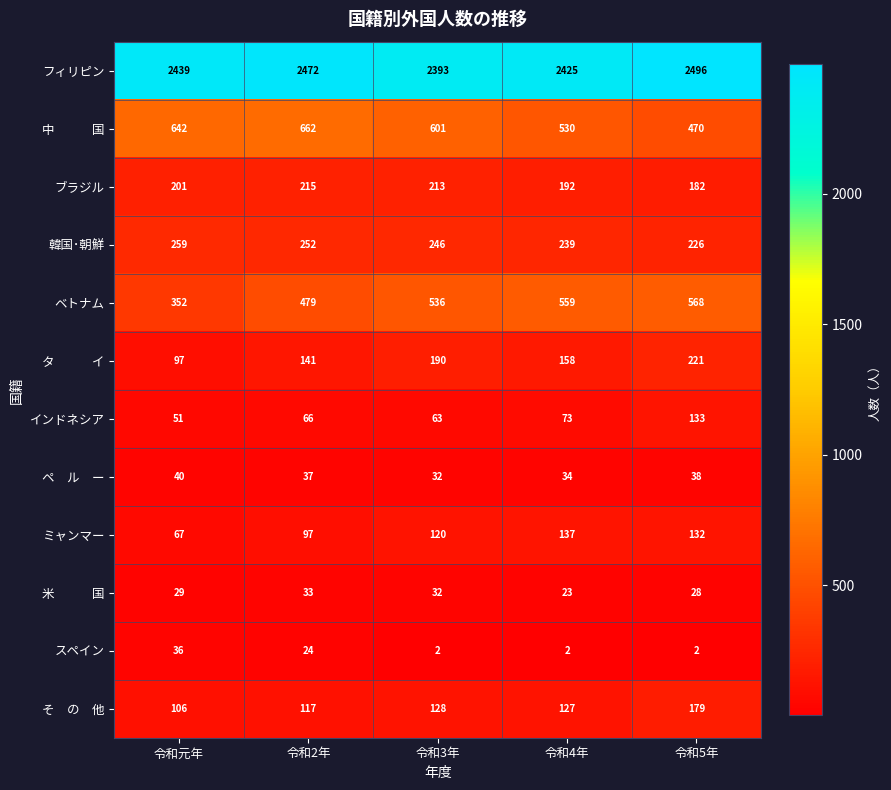

What is the difference between the maximum and second lowest values in the スペイン series?

34